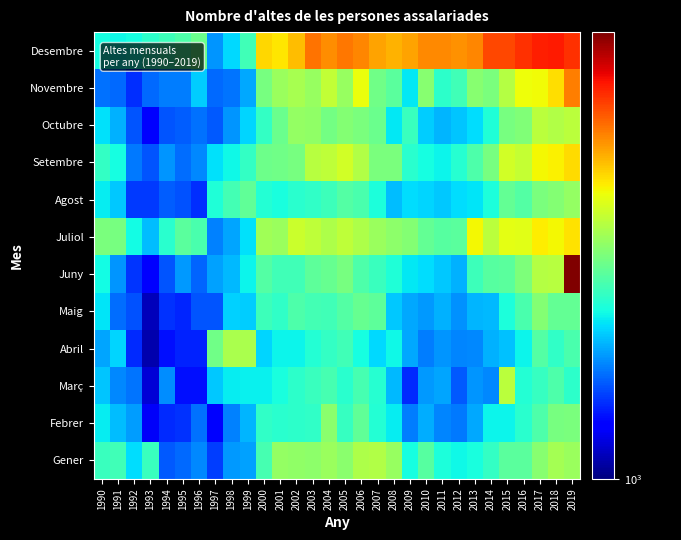

Which series changed the most between 1997 and 2007?

Desembre